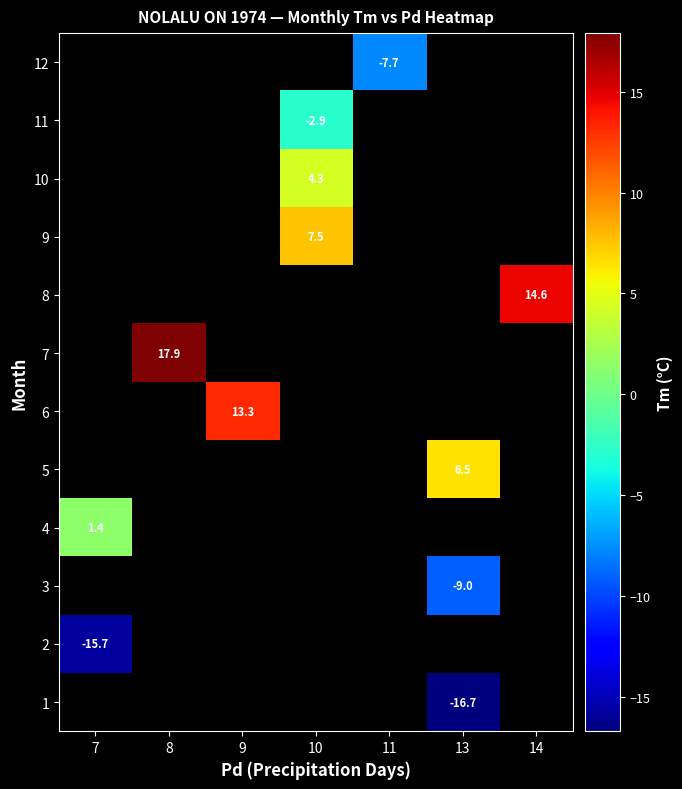

How many series are shown in this chart?

12